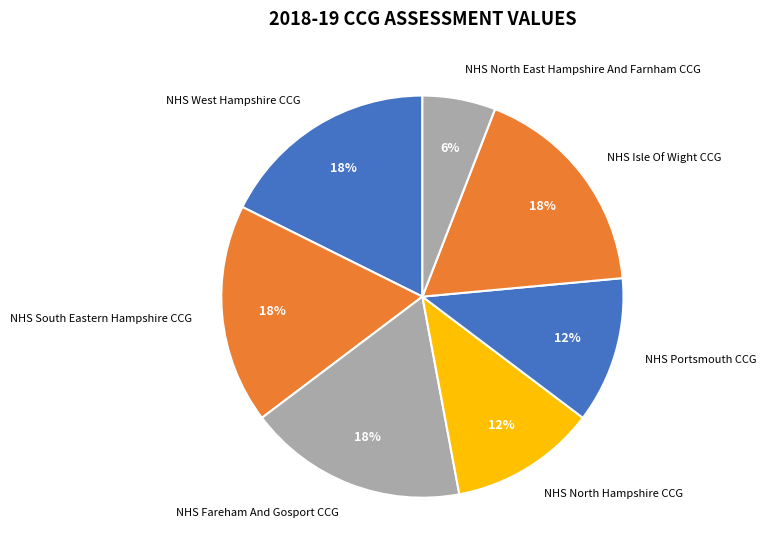

To the nearest percent, what is the difference between the largest and smallest slice percentages?

12%